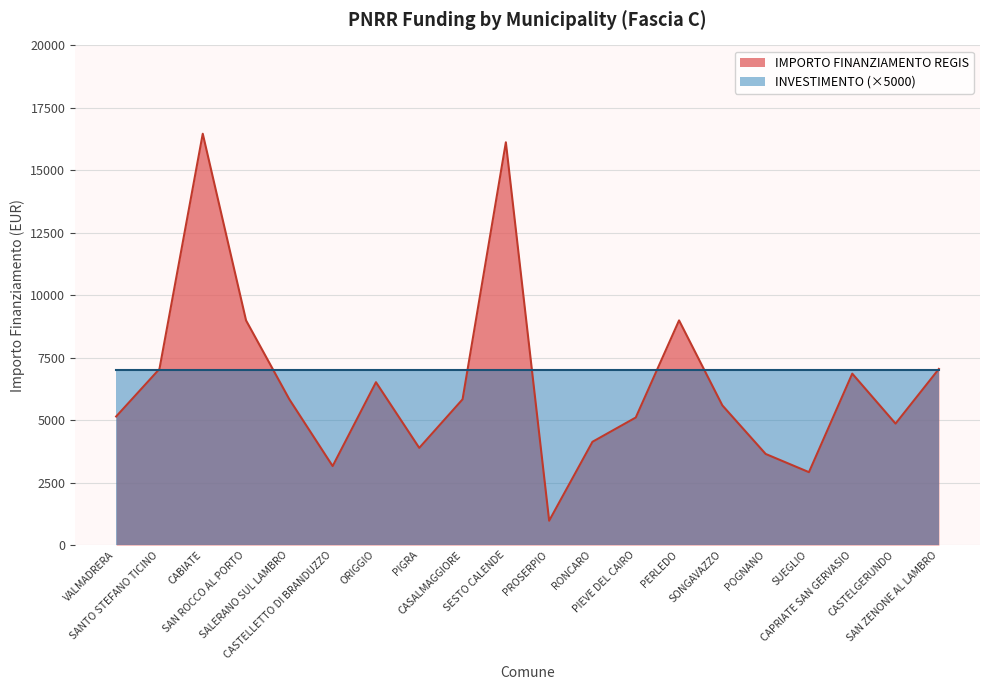

How many data points are less than 5831?

10